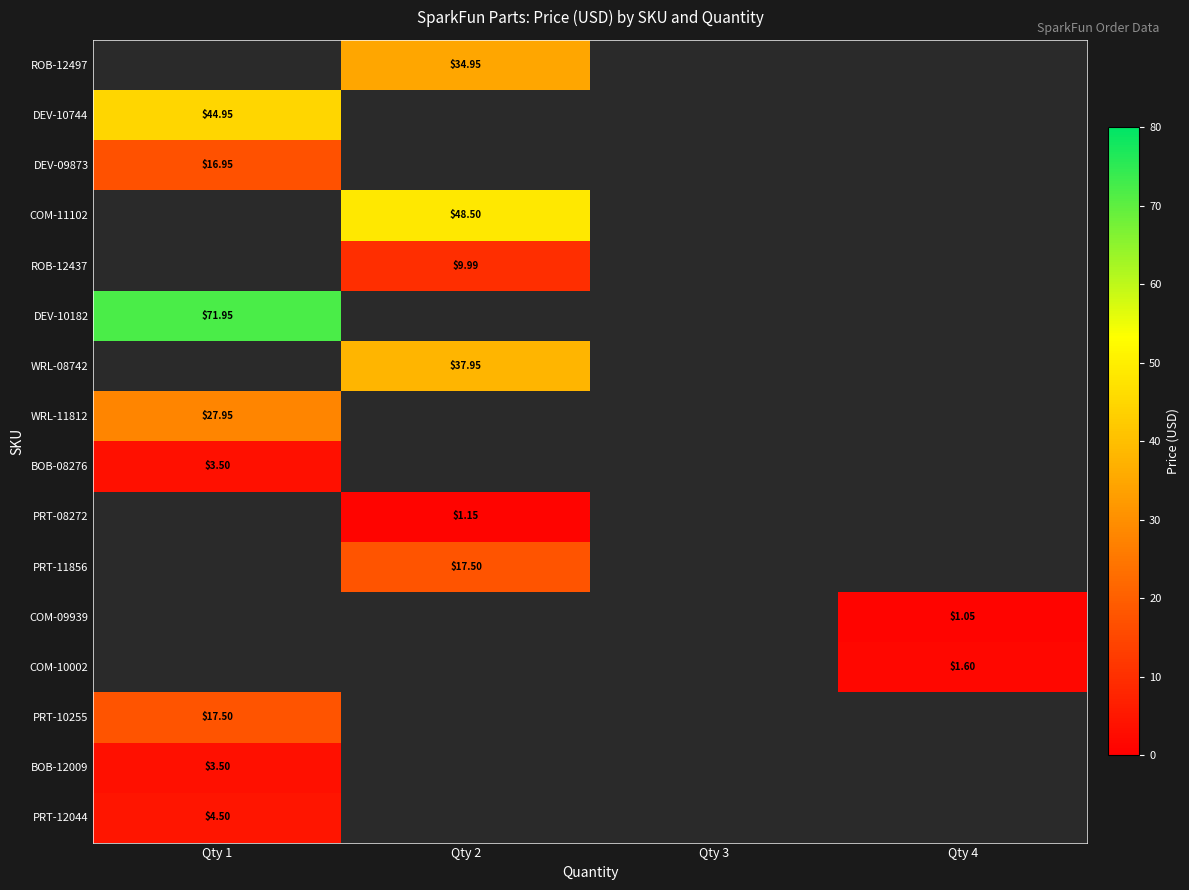

Is it true that ROB-12497 equals 35.0 at Qty 2?

True